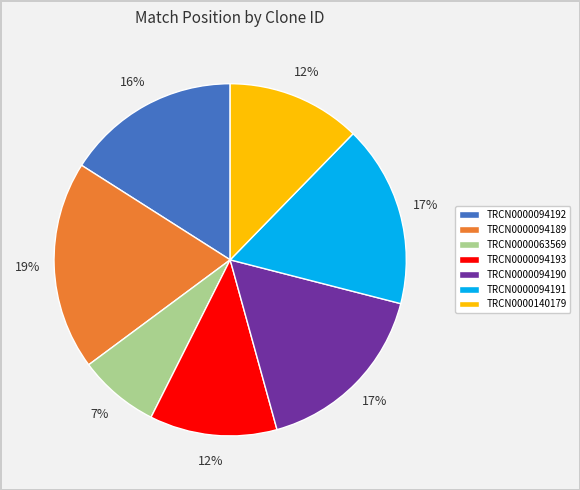

Does TRCN0000063569 account for over 50% of the chart?

No